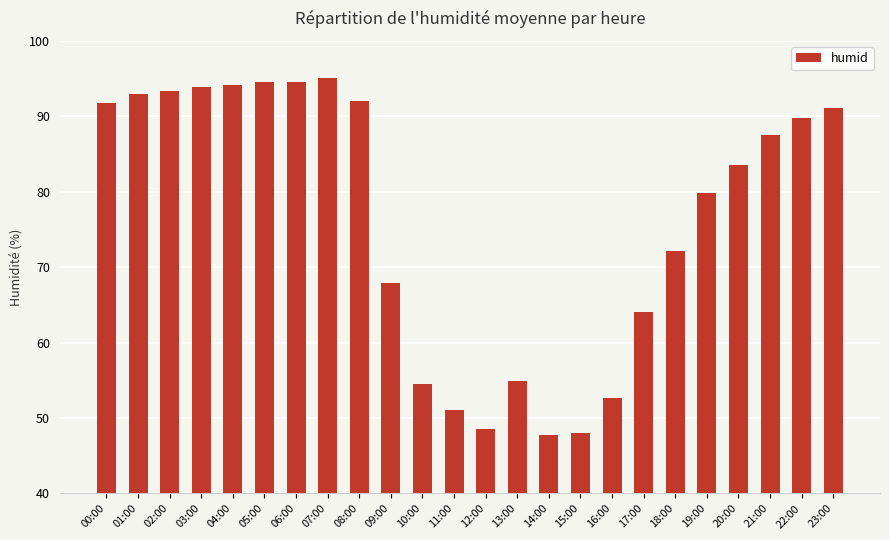

Where is the data nearest to the value 71?

18:00